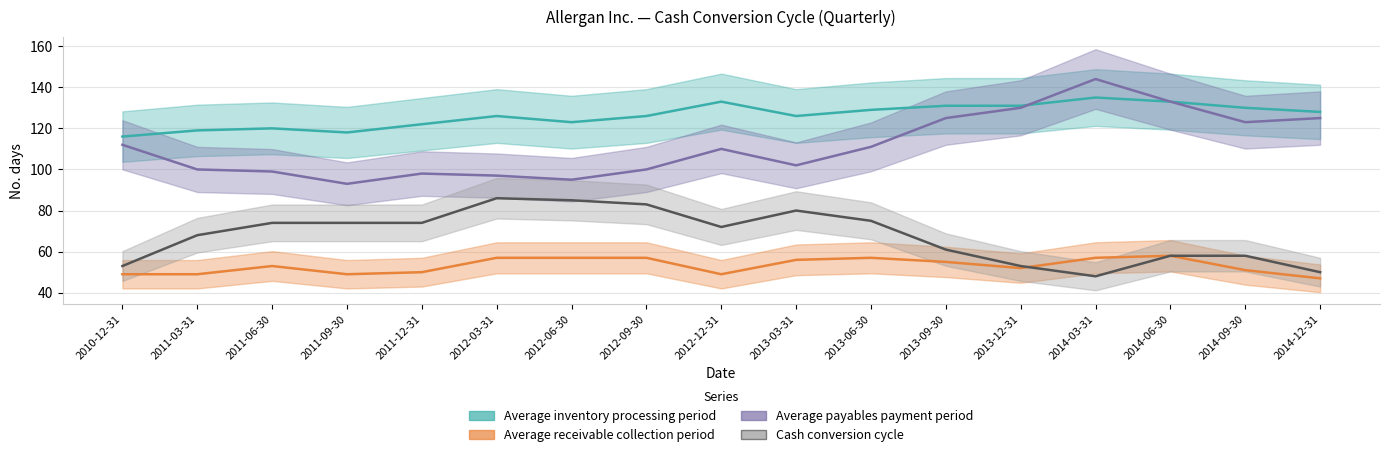

List the labels in order of Average payables payment period value, smallest first.

2011-09-30, 2012-06-30, 2012-03-31, 2011-12-31, 2011-06-30, 2011-03-31, 2012-09-30, 2013-03-31, 2012-12-31, 2013-06-30, 2010-12-31, 2014-09-30, 2013-09-30, 2014-12-31, 2013-12-31, 2014-06-30, 2014-03-31